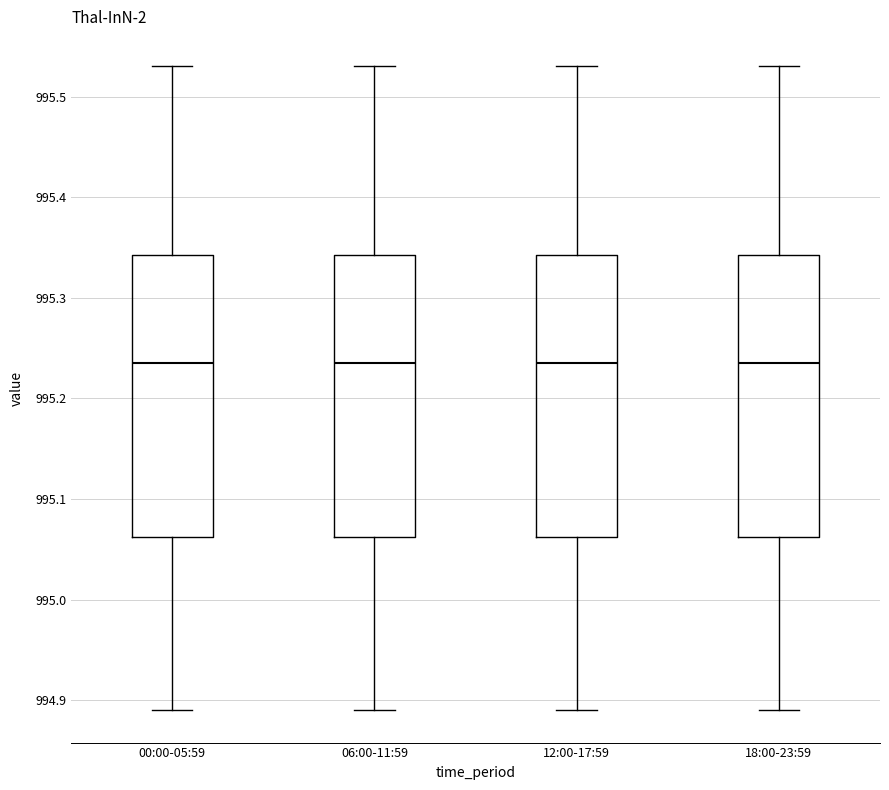

Where does the upper whisker of the box for 06:00-11:59 end on the y-axis? The values are not printed on the chart, so give them approximately, as read against the axis.

995.53